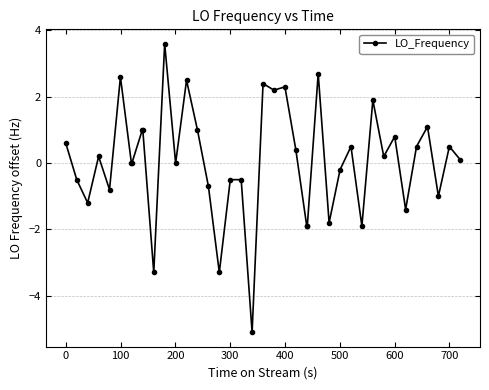

What is the value of the 14th point from the left?

2.5